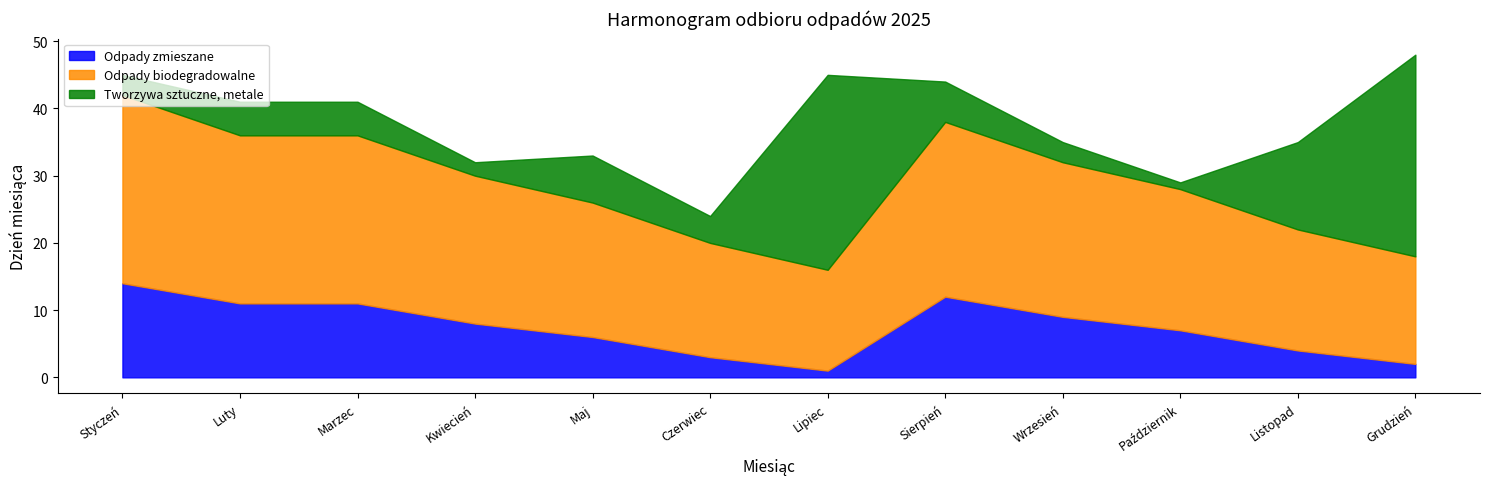

Reading left to right, what are all the values shown in this chart?

Odpady zmieszane: Styczeń=14	Luty=11	Marzec=11	Kwiecień=8	Maj=6	Czerwiec=3	Lipiec=1	Sierpień=12	Wrzesień=9	Październik=7	Listopad=4	Grudzień=2
Odpady biodegradowalne: Styczeń=28	Luty=25	Marzec=25	Kwiecień=22	Maj=20	Czerwiec=17	Lipiec=15	Sierpień=26	Wrzesień=23	Październik=21	Listopad=18	Grudzień=16
Tworzywa sztuczne, metale: Styczeń=3	Luty=5	Marzec=5	Kwiecień=2	Maj=7	Czerwiec=4	Lipiec=29	Sierpień=6	Wrzesień=3	Październik=1	Listopad=13	Grudzień=30